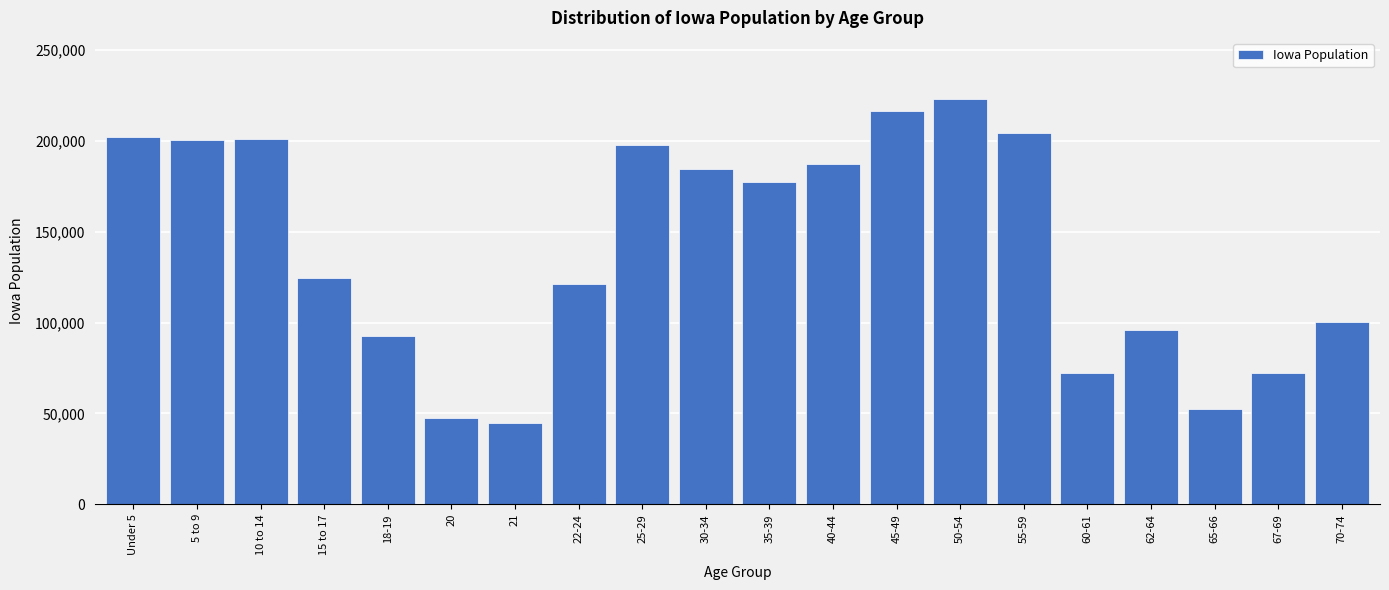

At which label is the value closest to 133969?

15 to 17